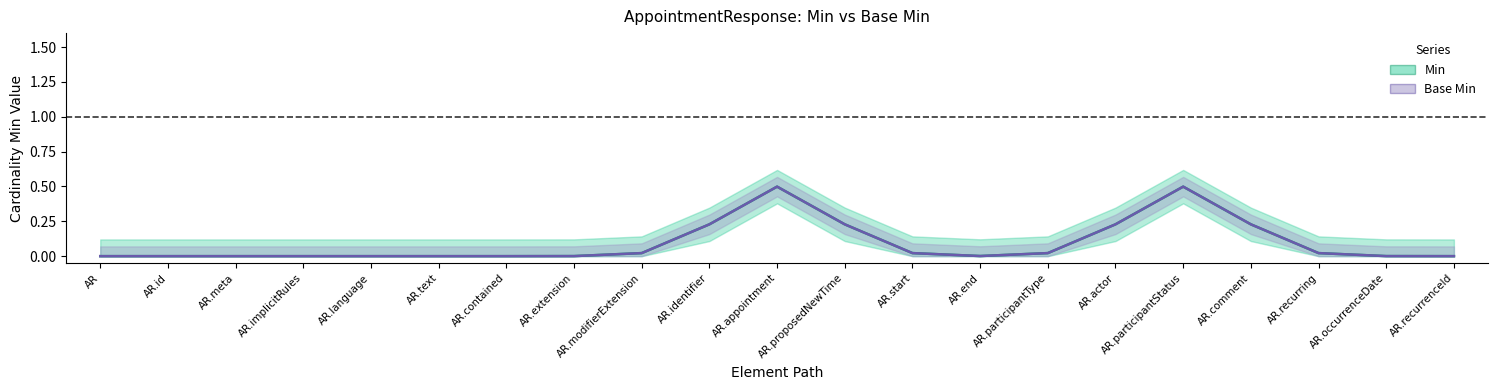

How many positive values does the Min series have?

13